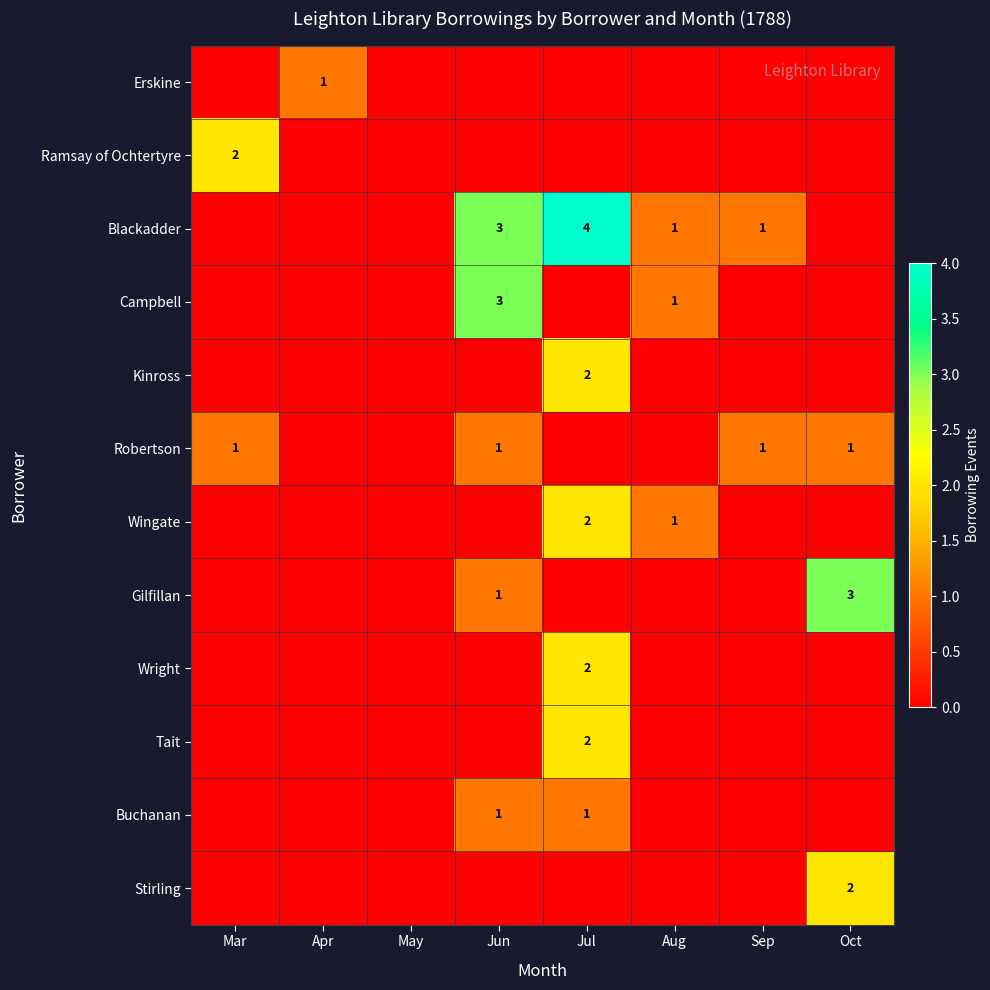

The value of Campbell at Jun is 2. True or false?

False